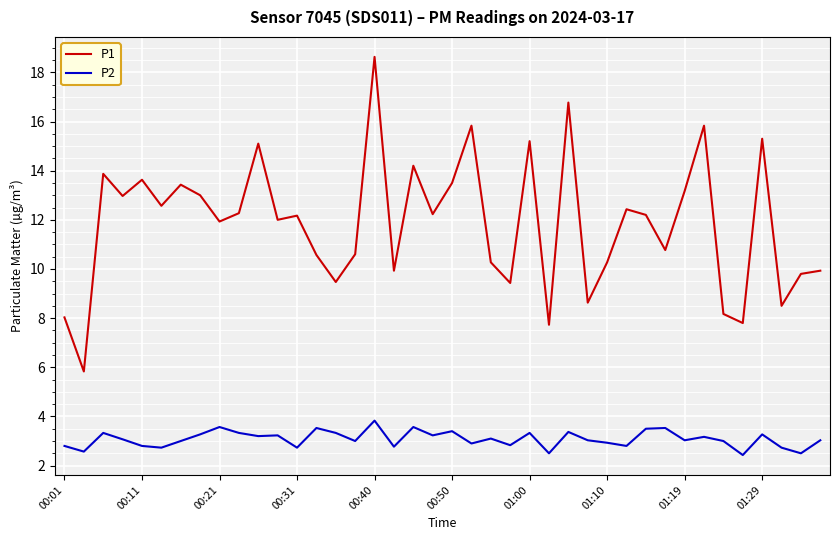

True or false: P1 and P2 intersect in this chart.

False